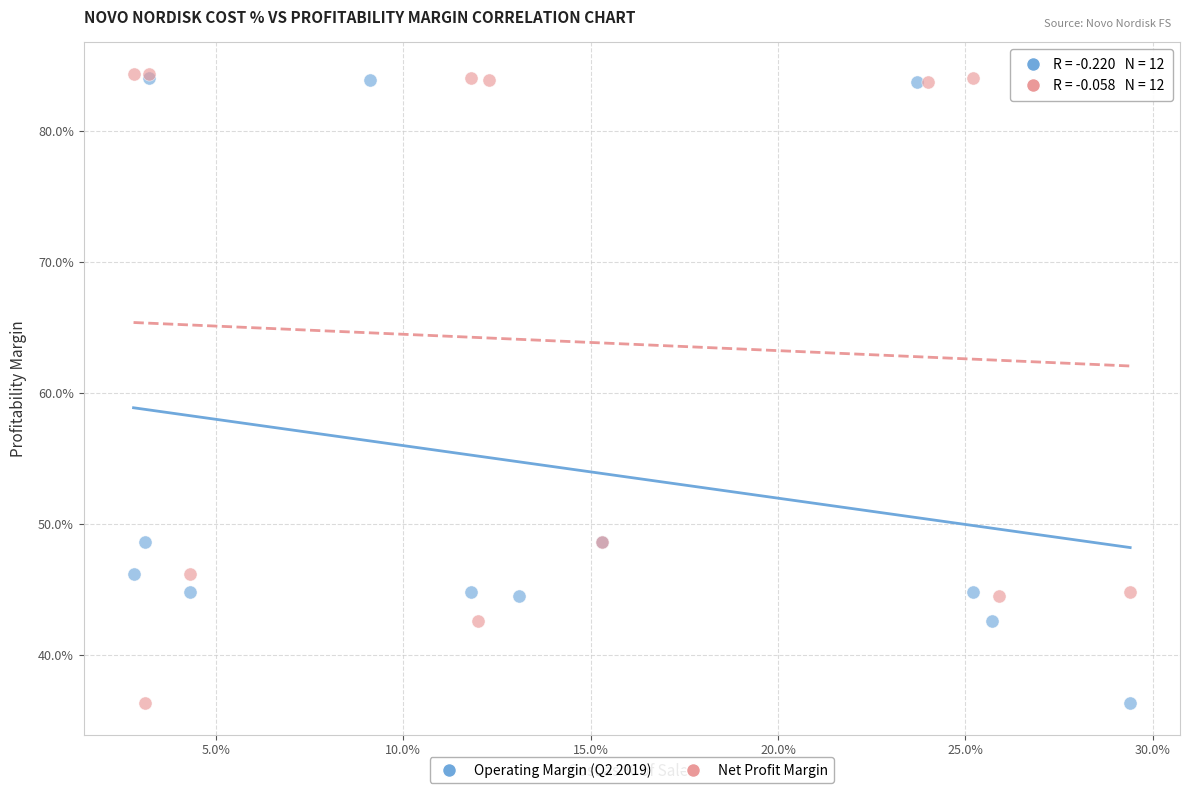

What are all the series names shown in the legend?

Operating Margin (Q2 2019), Net Profit Margin